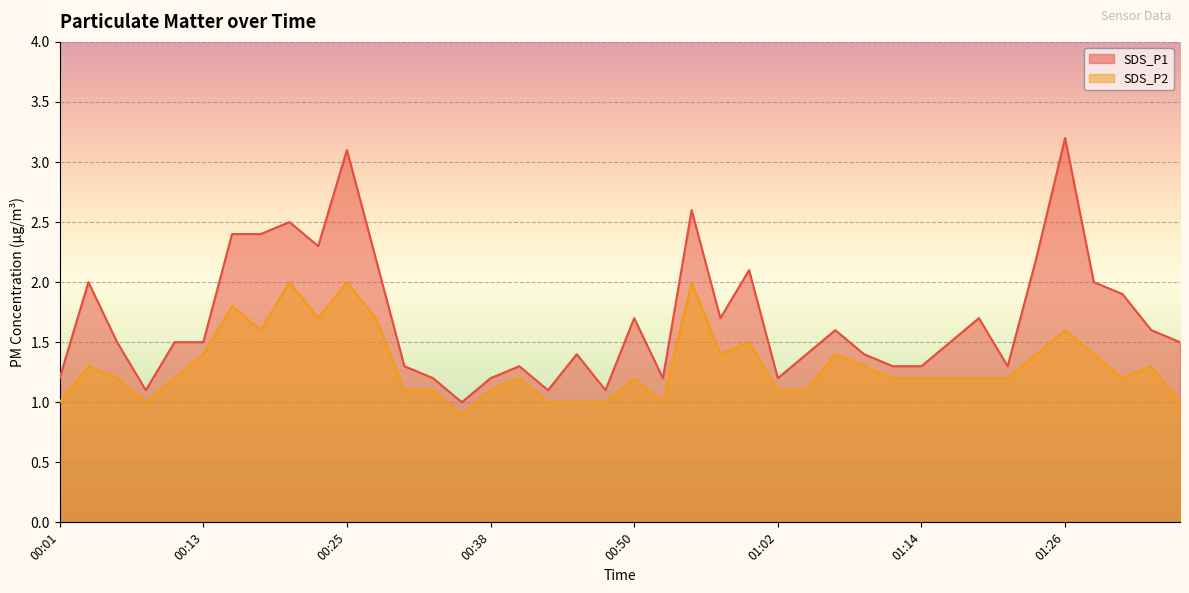

List the labels in order of SDS_P1 value, smallest first.

00:35, 00:08, 00:42, 00:47, 00:01, 00:33, 00:38, 00:52, 01:02, 00:30, 00:40, 01:12, 01:14, 01:21, 00:45, 01:04, 01:09, 00:06, 00:10, 00:13, 01:17, 01:36, 01:07, 01:34, 00:50, 00:57, 01:19, 01:31, 00:03, 01:29, 00:59, 00:28, 01:24, 00:23, 00:15, 00:18, 00:20, 00:55, 00:25, 01:26